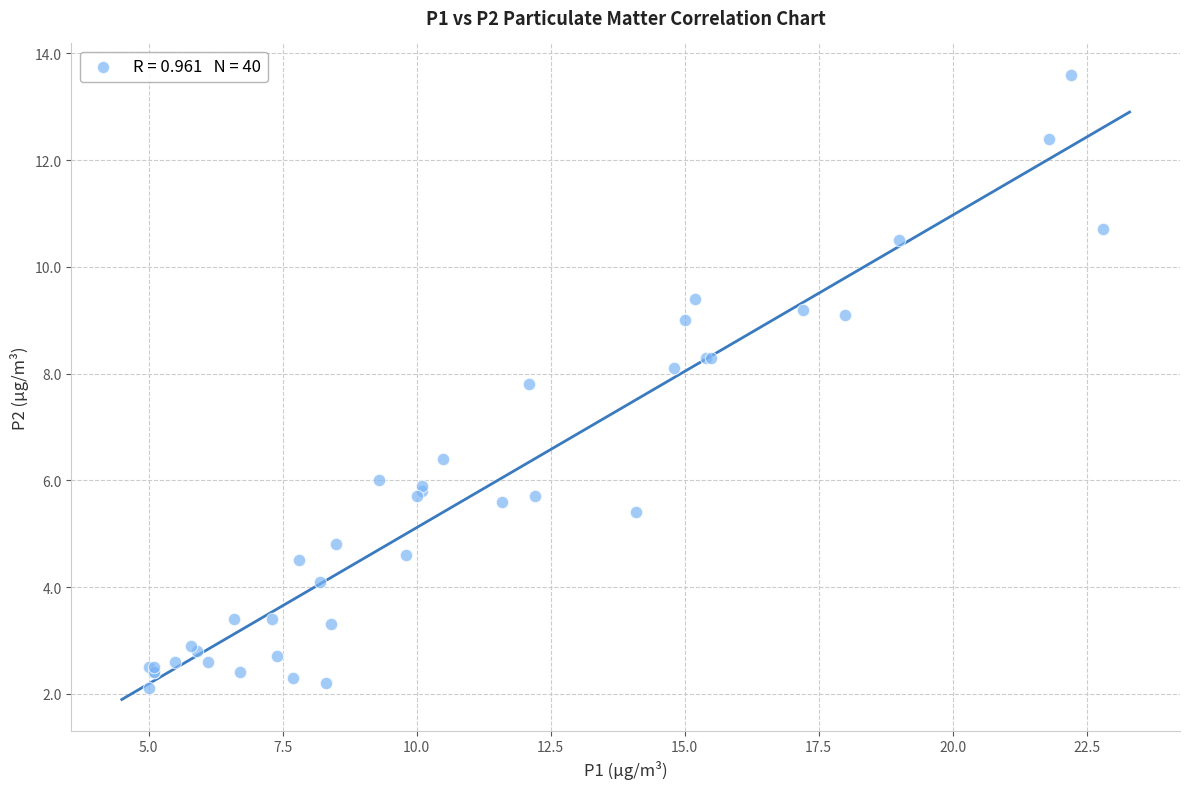

What Y value in the scatter plot is closest to 7?

6.4